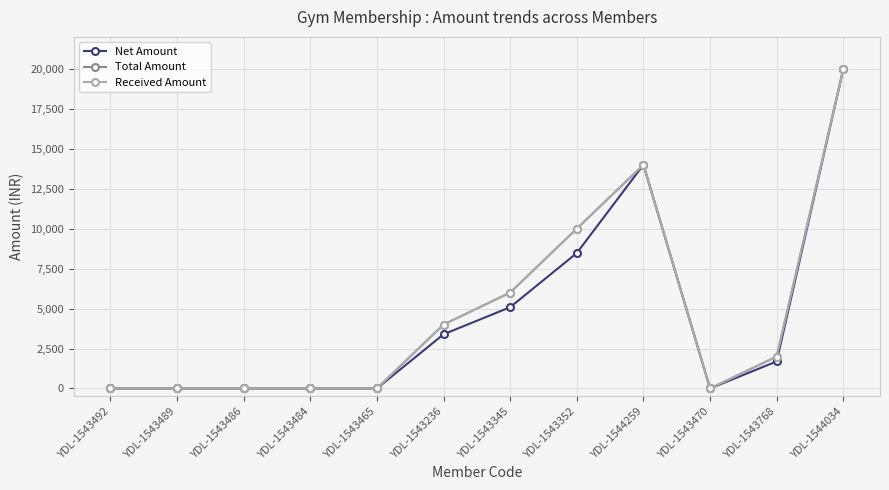

Does the chart have visible grid lines?

Yes